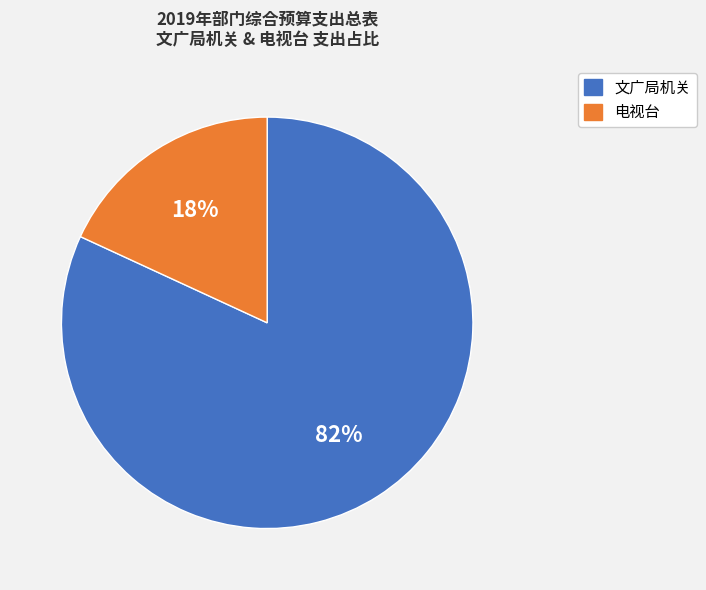

To the nearest percent, what is the difference between the largest and smallest slice percentages?

64%